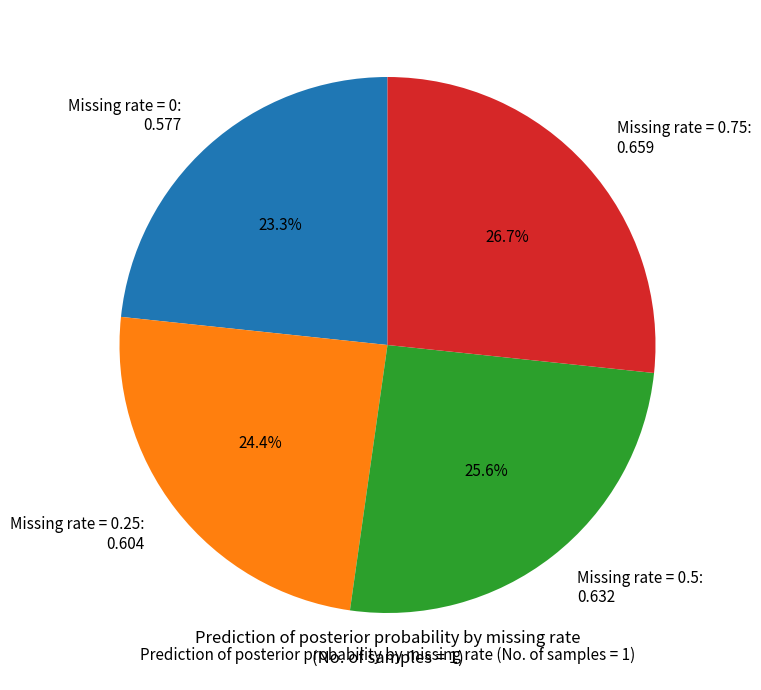

Between Missing rate = 0.5: 0.632 and Missing rate = 0.75: 0.659, which is larger?

Missing rate = 0.75: 0.659